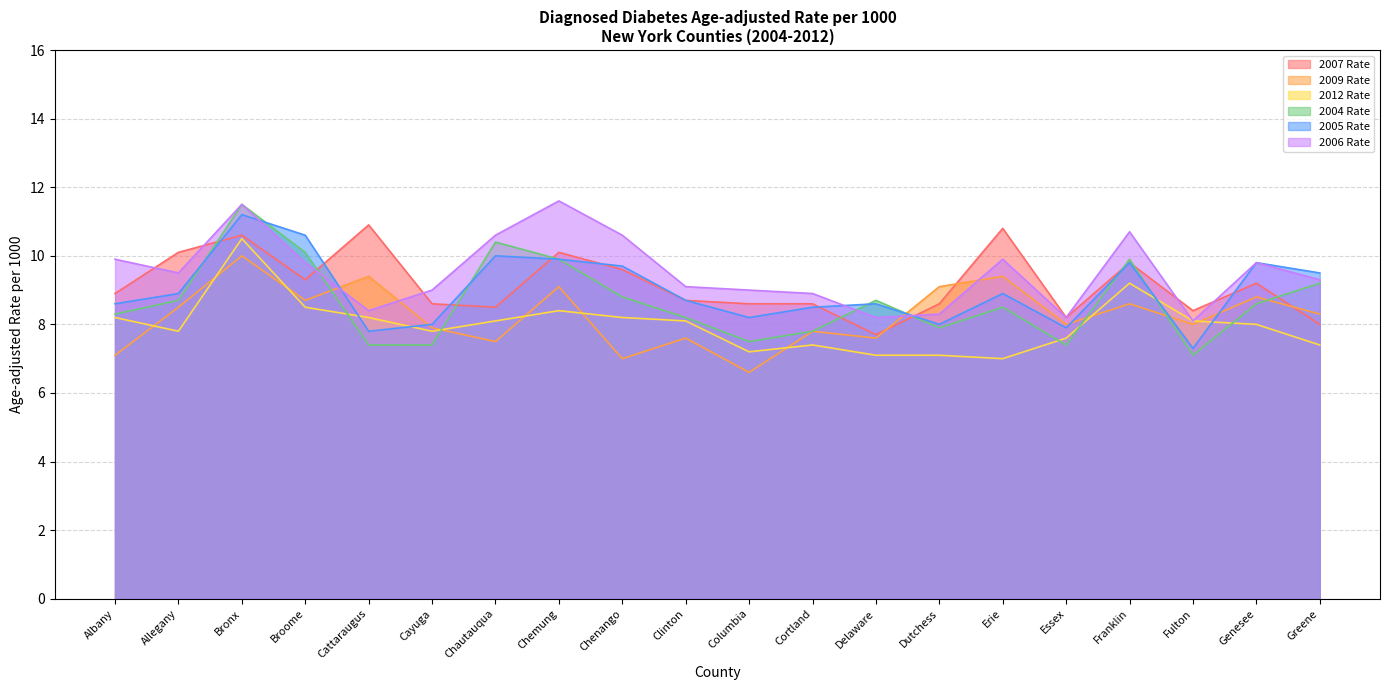

Where do 2005 Rate and 2006 Rate first cross each other?

Bronx and Broome